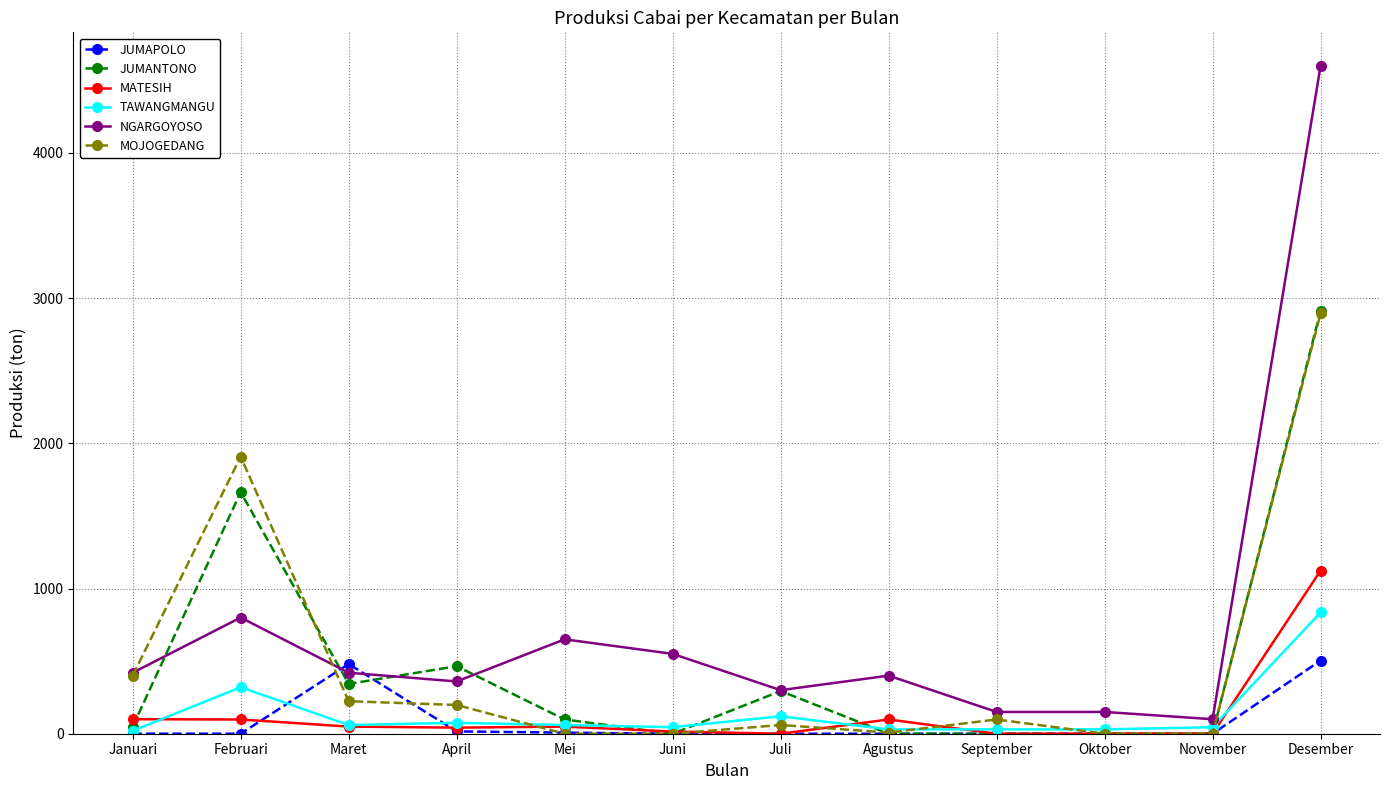

True or false: JUMAPOLO and NGARGOYOSO cross at least once.

True